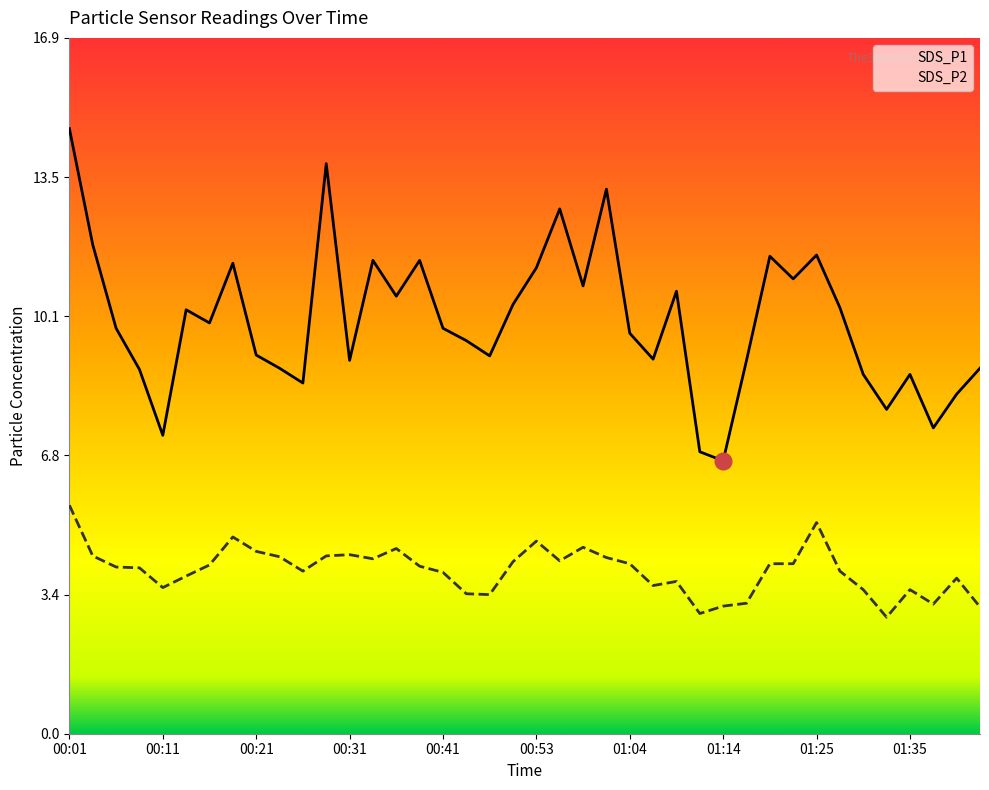

What is the sum of all SDS_P1 values?

401.2